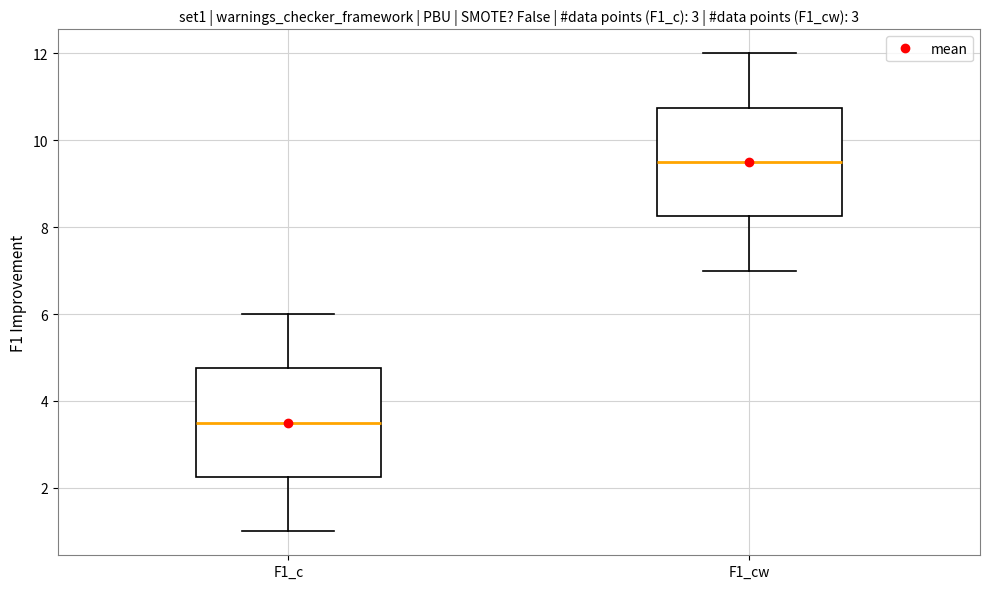

Reading left to right, read every box against the y-axis: the position of its median line, the range the box covers, and the ends of its whiskers. The values are not printed on the chart, so give them approximately, as read against the axis.

F1_c: median 3.6, box 2.2 to 4.8, whiskers 1.0 to 6.0
F1_cw: median 9.6, box 8.2 to 10.8, whiskers 7.0 to 12.0